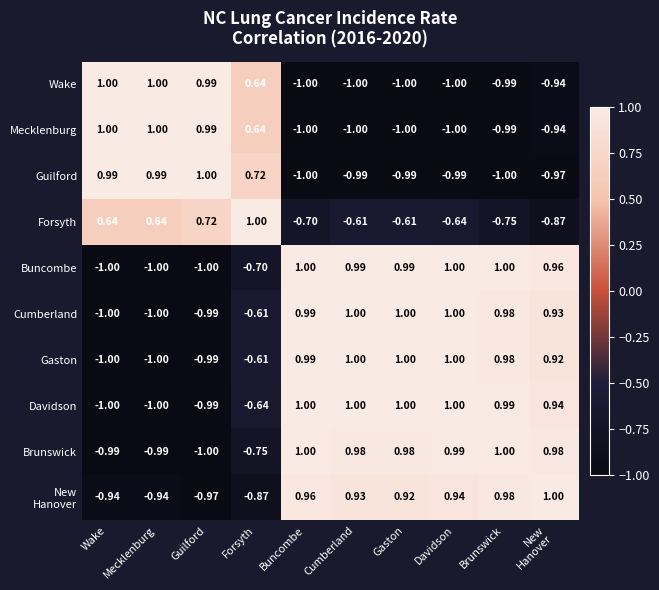

At which label is Buncombe closest to 0?

Forsyth